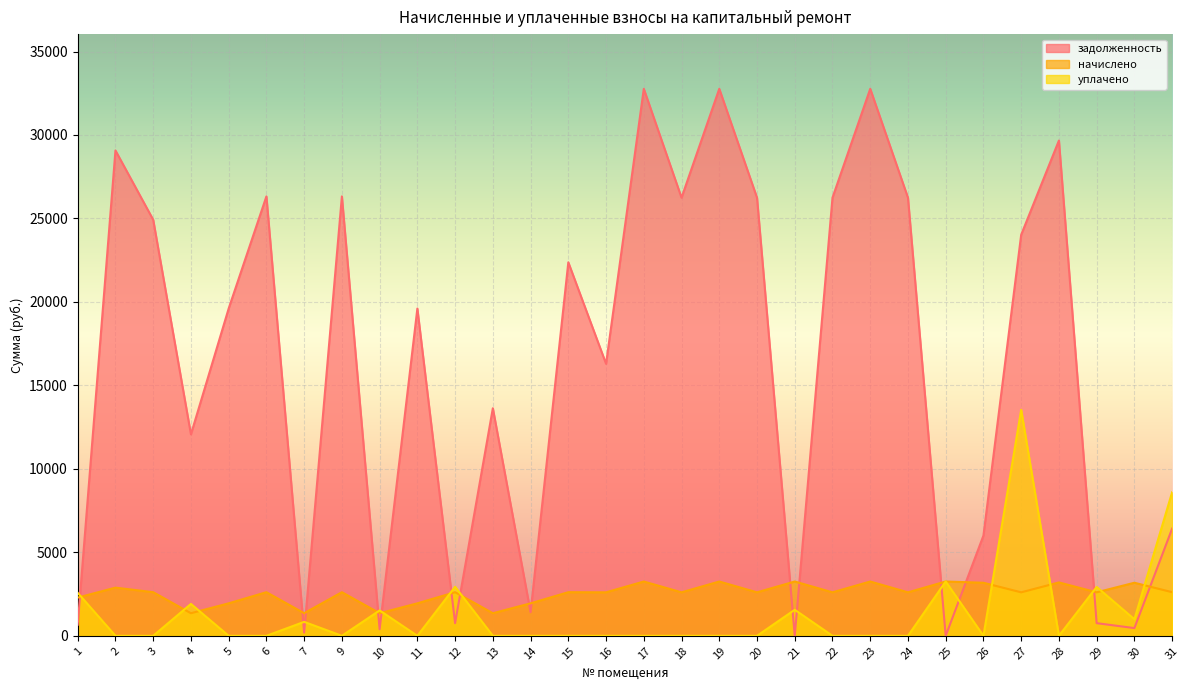

Does the chart display data point markers on the line(s)?

No